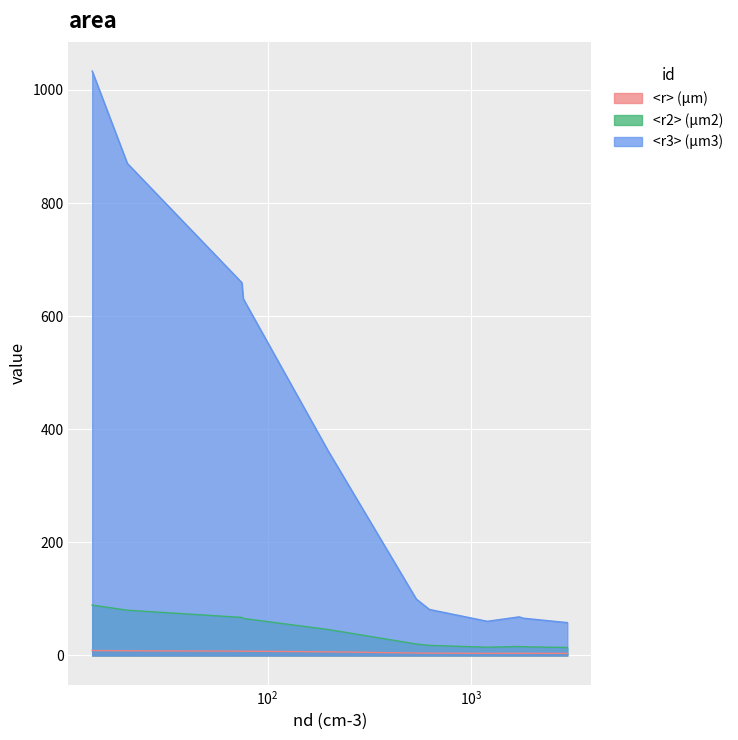

Rank the series by their maximum value, from lowest to highest.

<r> (µm), <r2> (µm2), <r3> (µm3)